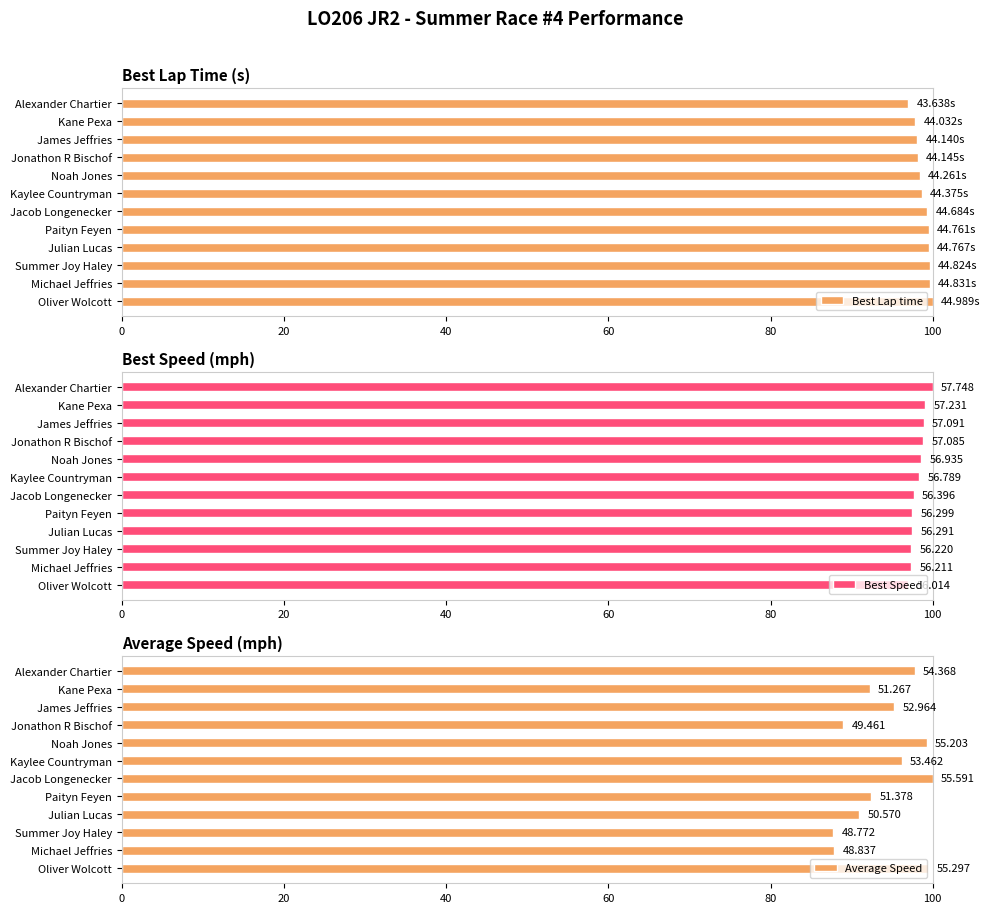

Rank the series by their maximum value, from lowest to highest.

Best Lap time, Best Speed, Average Speed